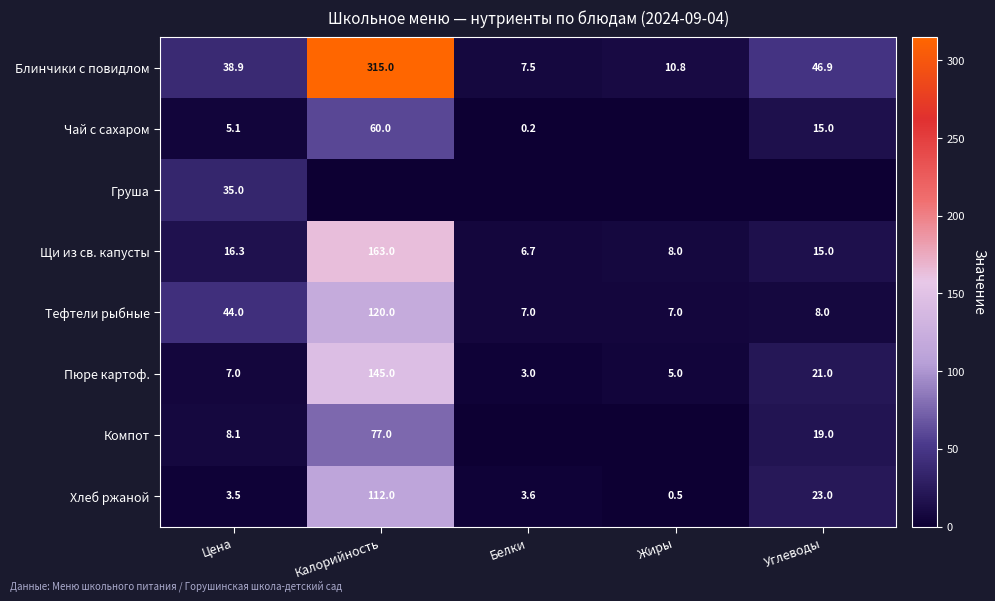

At which category is the sum across all series the highest?

Калорийность